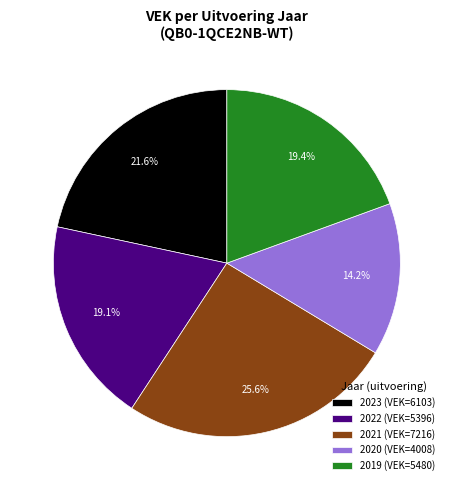

Count the number of slices in the pie.

5